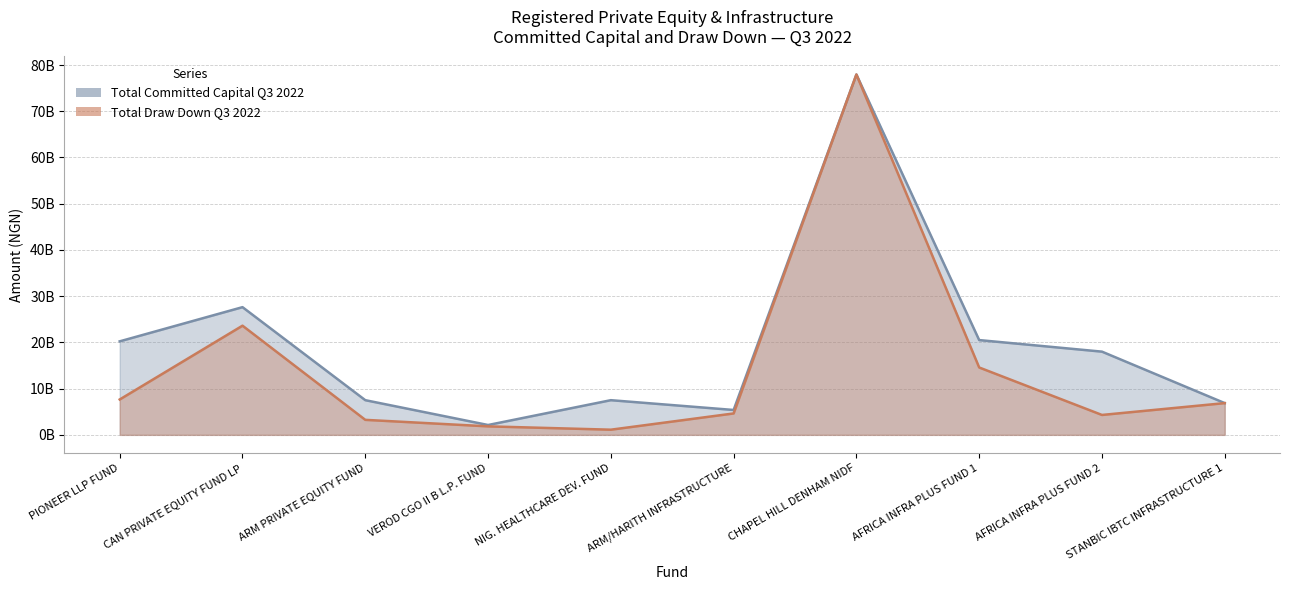

At which label is Total Draw Down Q3 2022 closest to 39532046342?

CAN PRIVATE EQUITY FUND LP